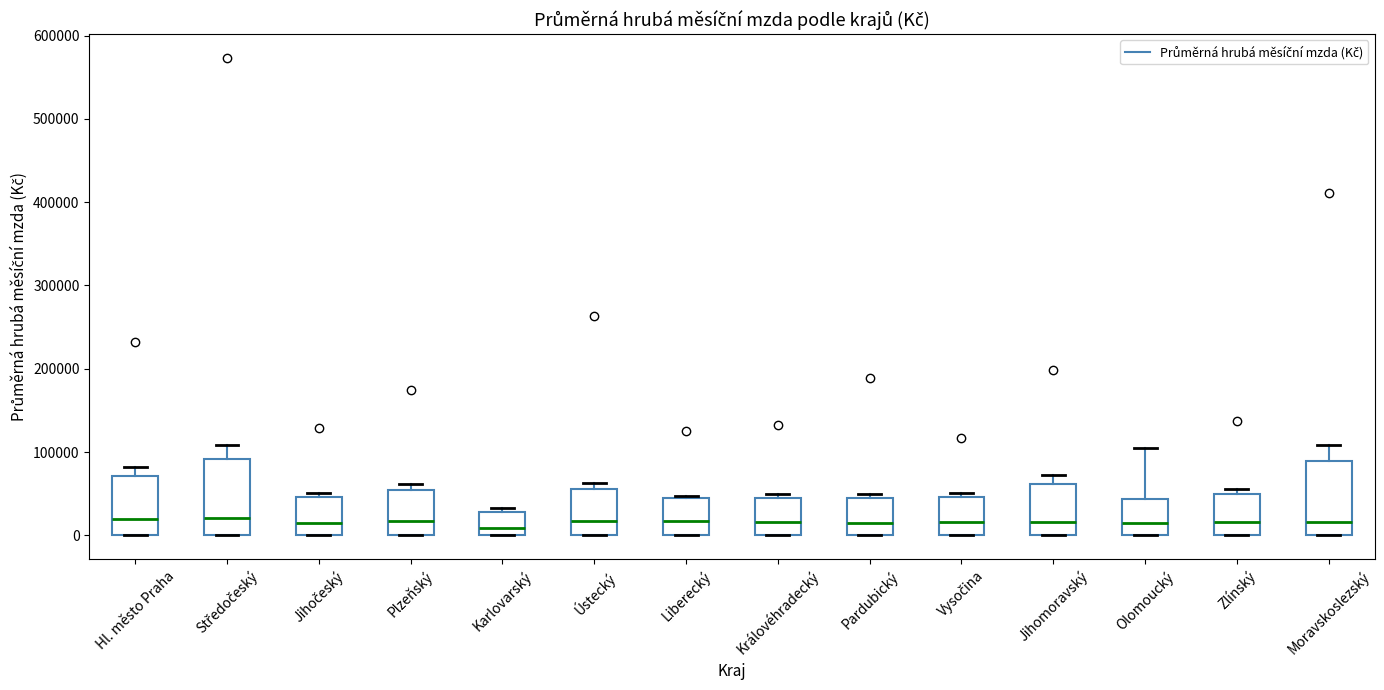

Reading left to right, read every box against the y-axis: the position of its median line, the range the box covers, and the ends of its whiskers. The values are not printed on the chart, so give them approximately, as read against the axis.

Hl. město Praha: median 20000, box 0 to 70000, whiskers 0 to 80000
Středočeský: median 20000, box 0 to 90000, whiskers 0 to 110000
Jihočeský: median 20000, box 0 to 50000, whiskers 0 to 50000 (just above the box's upper edge)
Plzeňský: median 20000, box 0 to 50000, whiskers 0 to 60000
Karlovarský: median 10000, box 0 to 30000, whiskers 0 to 30000 (just above the box's upper edge)
Ústecký: median 20000, box 0 to 60000, whiskers 0 to 60000 (just above the box's upper edge)
Liberecký: median 20000, box 0 to 40000, whiskers 0 to 50000
Královéhradecký: median 20000, box 0 to 40000, whiskers 0 to 50000
Pardubický: median 20000, box 0 to 40000, whiskers 0 to 50000
Vysočina: median 20000, box 0 to 50000, whiskers 0 to 50000 (just above the box's upper edge)
Jihomoravský: median 20000, box 0 to 60000, whiskers 0 to 70000
Olomoucký: median 20000, box 0 to 40000, whiskers 0 to 100000
Zlínský: median 20000, box 0 to 50000, whiskers 0 to 60000
Moravskoslezský: median 20000, box 0 to 90000, whiskers 0 to 110000